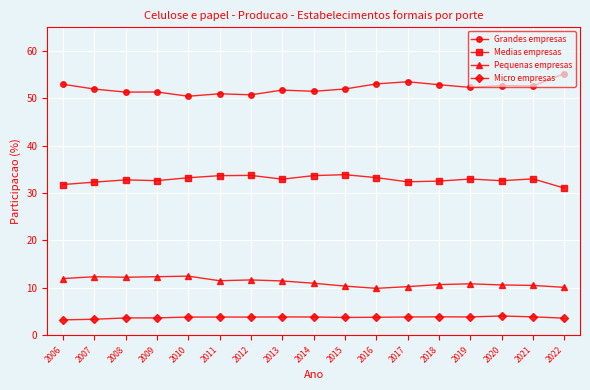

True or false: Pequenas empresas has a value of 14.2 at 2021.

False